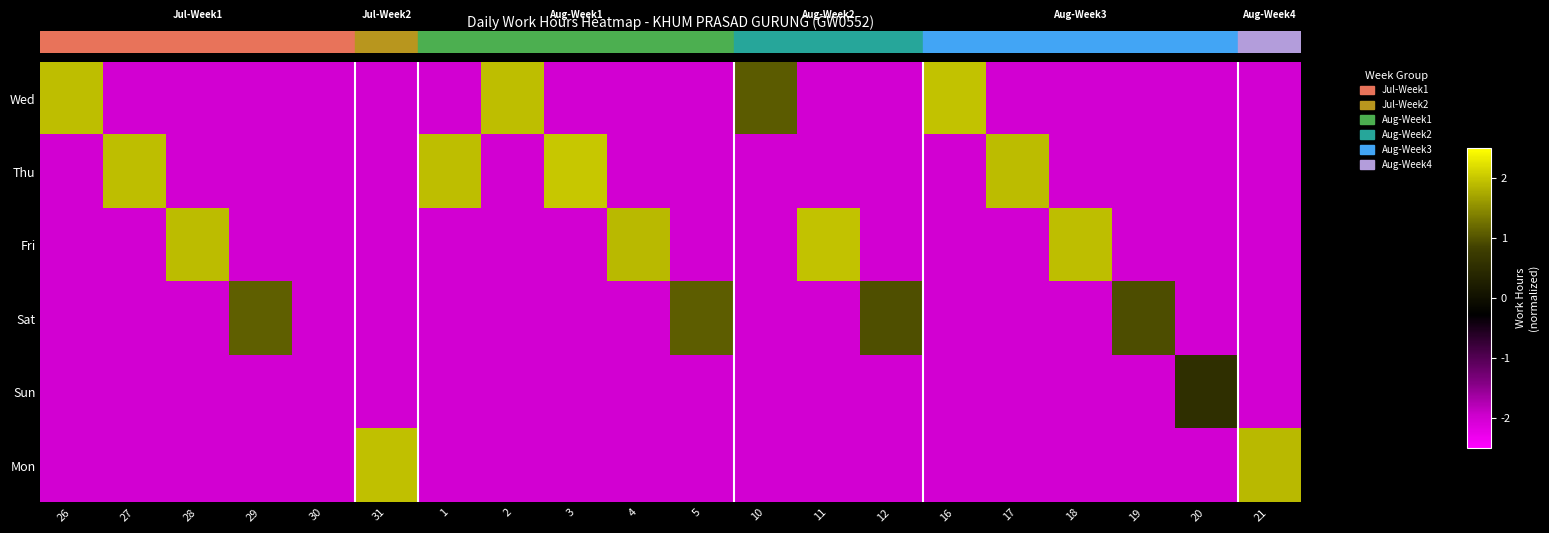

At how many categories does at least one series exceed 0?

19